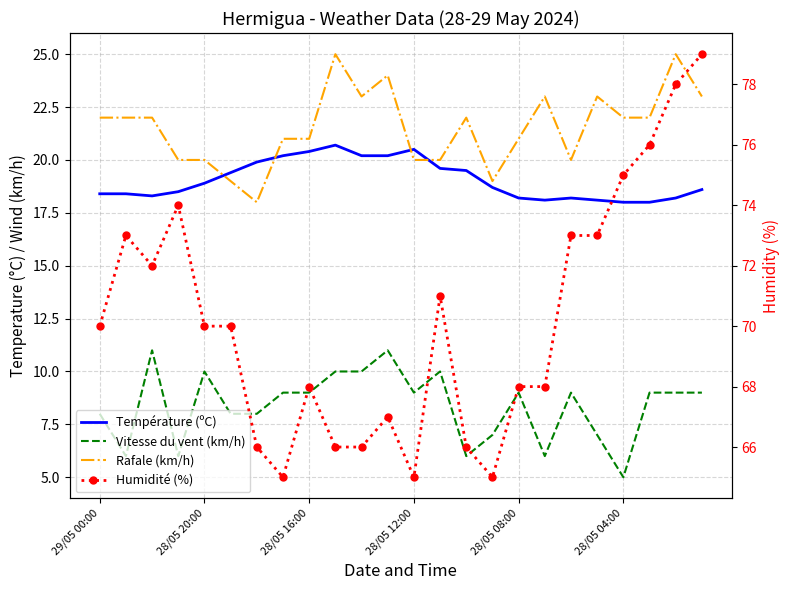

The Température (ºC) series shows 28.2 at 21. True or false?

False